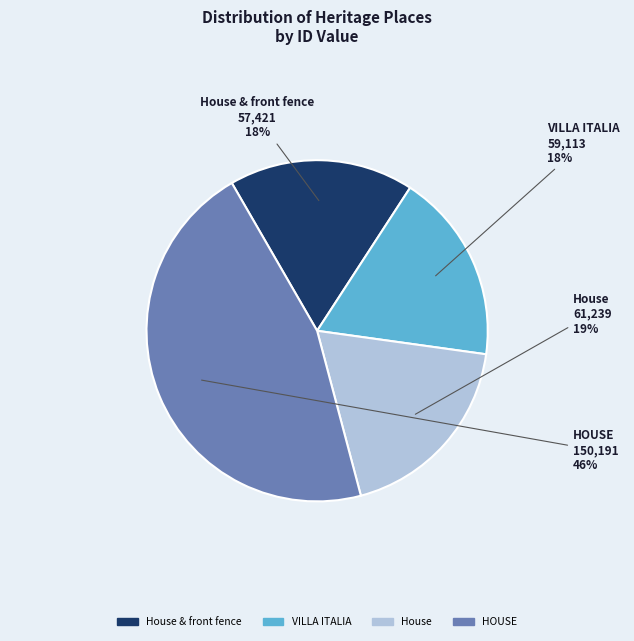

To the nearest percent, what is the average slice percentage?

25%